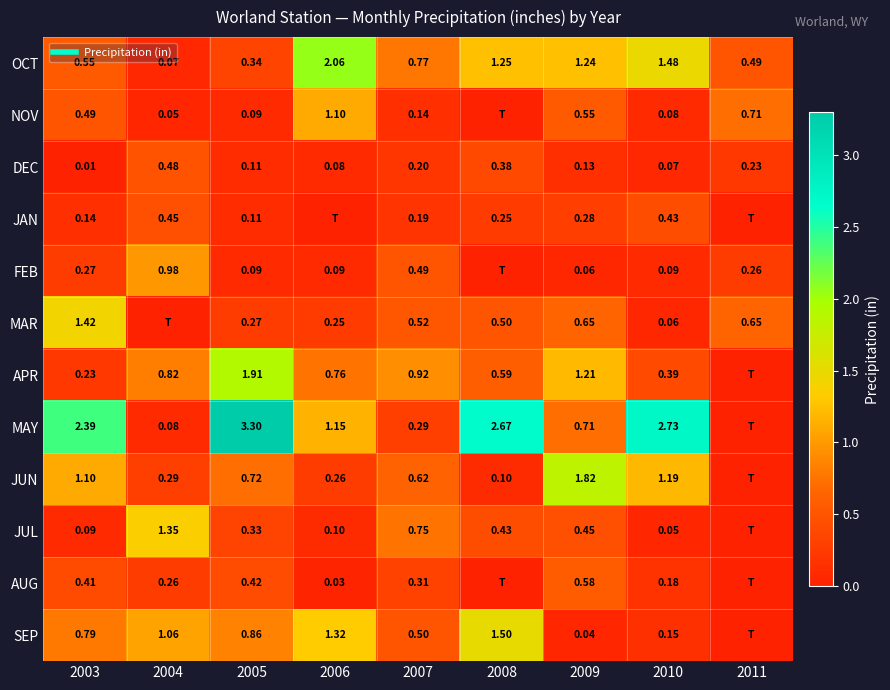

Is it true that FEB equals 0.1 at 2010?

True